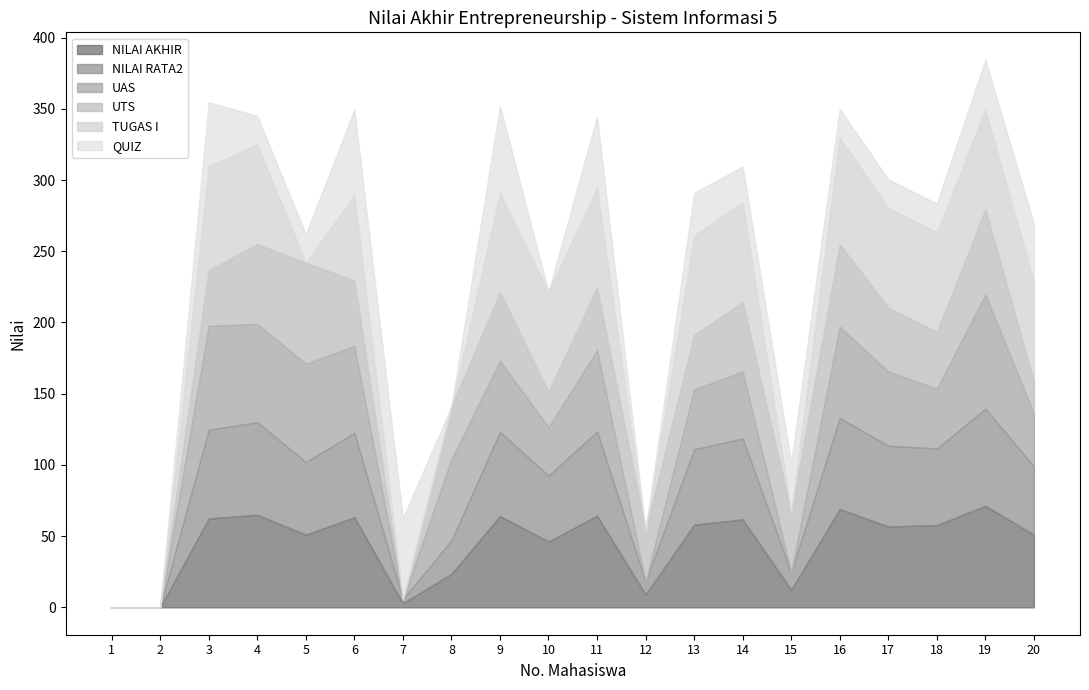

Which series changed the most between 3 and 7?

UAS